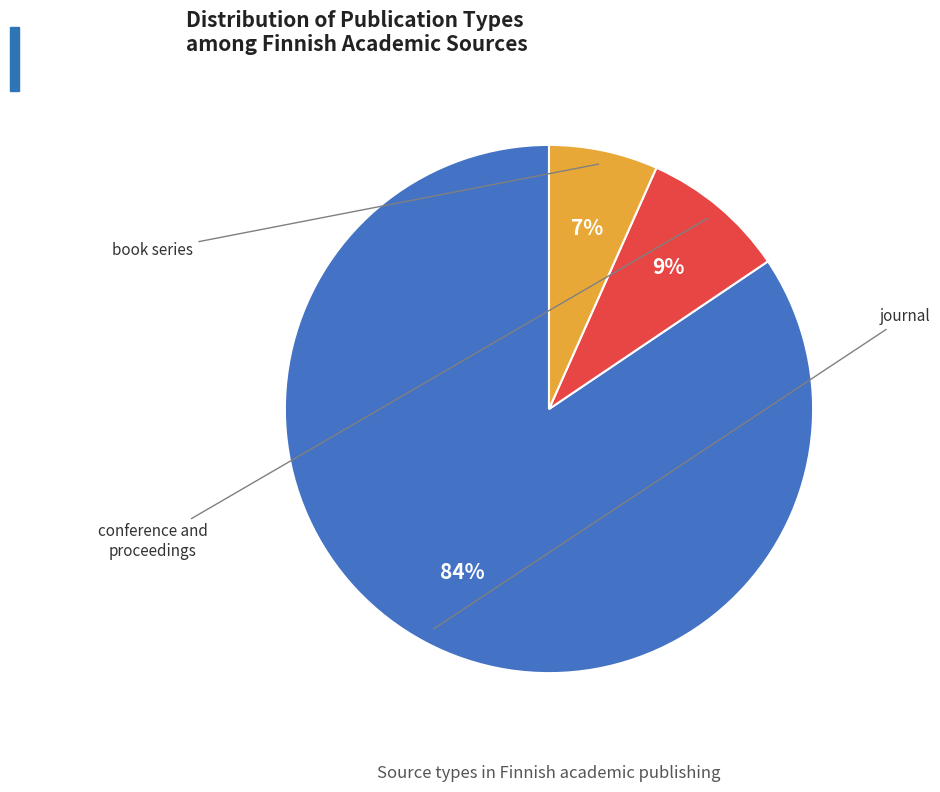

To the nearest percent, what percentage of the pie is journal?

84%